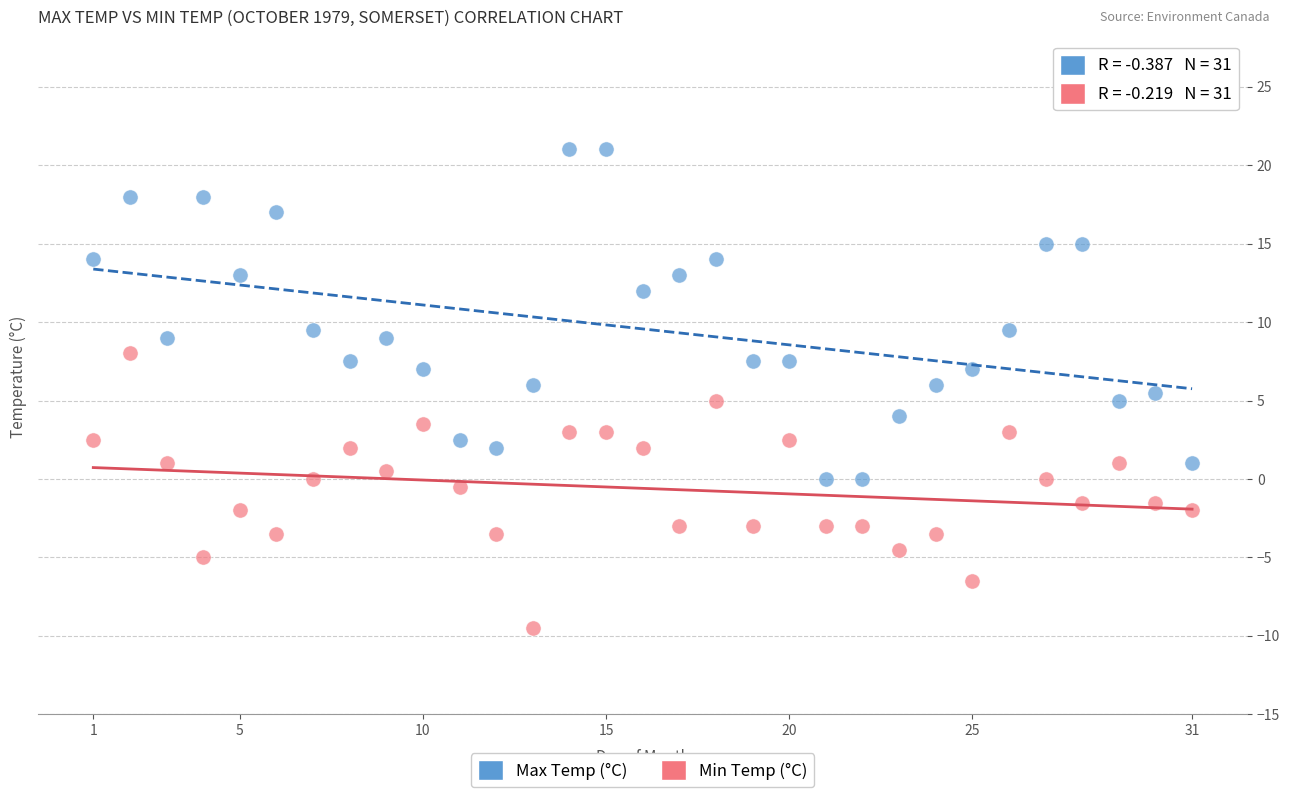

Which series has the widest spread of Y values?

Max Temp (°C)